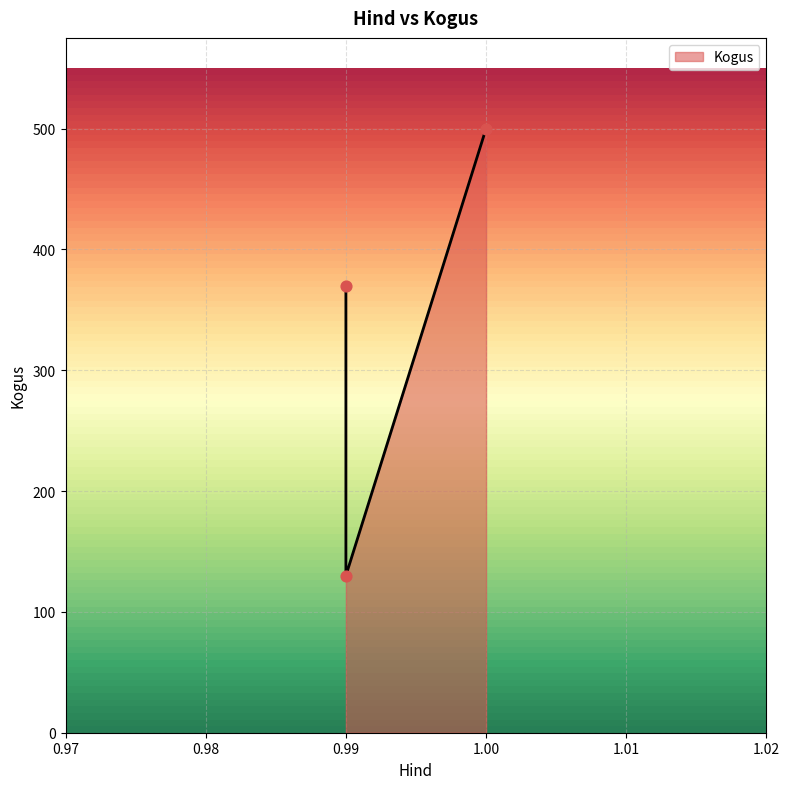

What is the change in value from 1.0 to 0.99?

-130